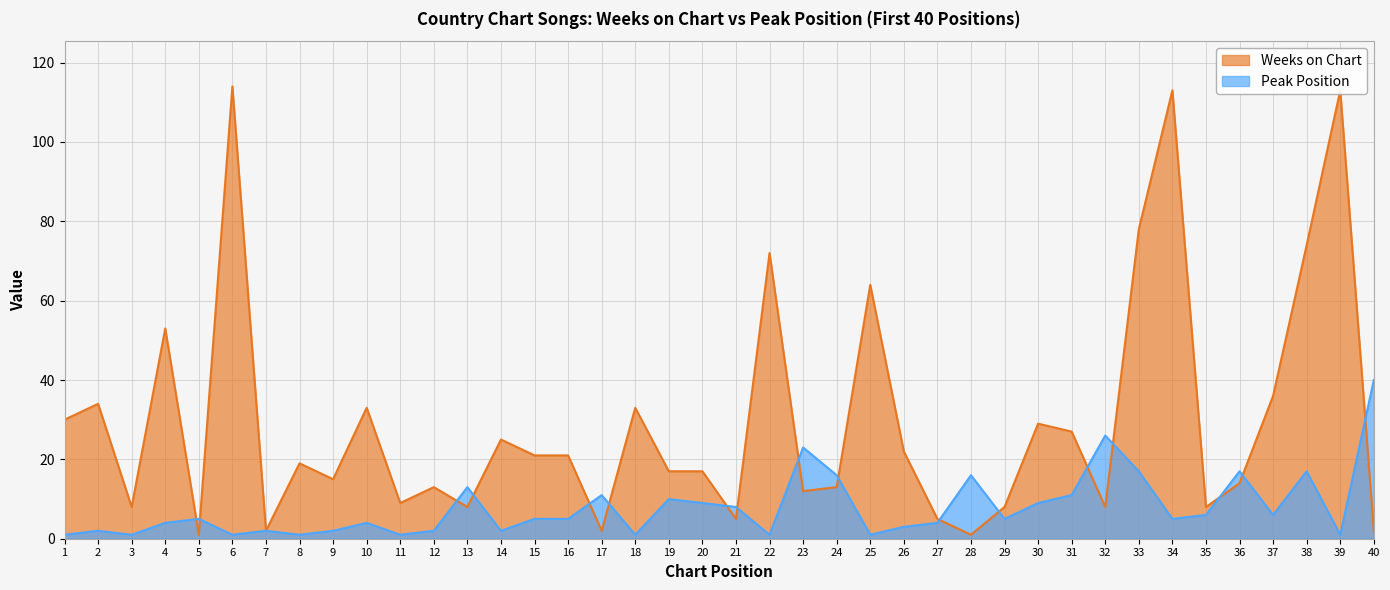

Between which two adjacent categories do Weeks on Chart and Peak Position first intersect?

4 and 5